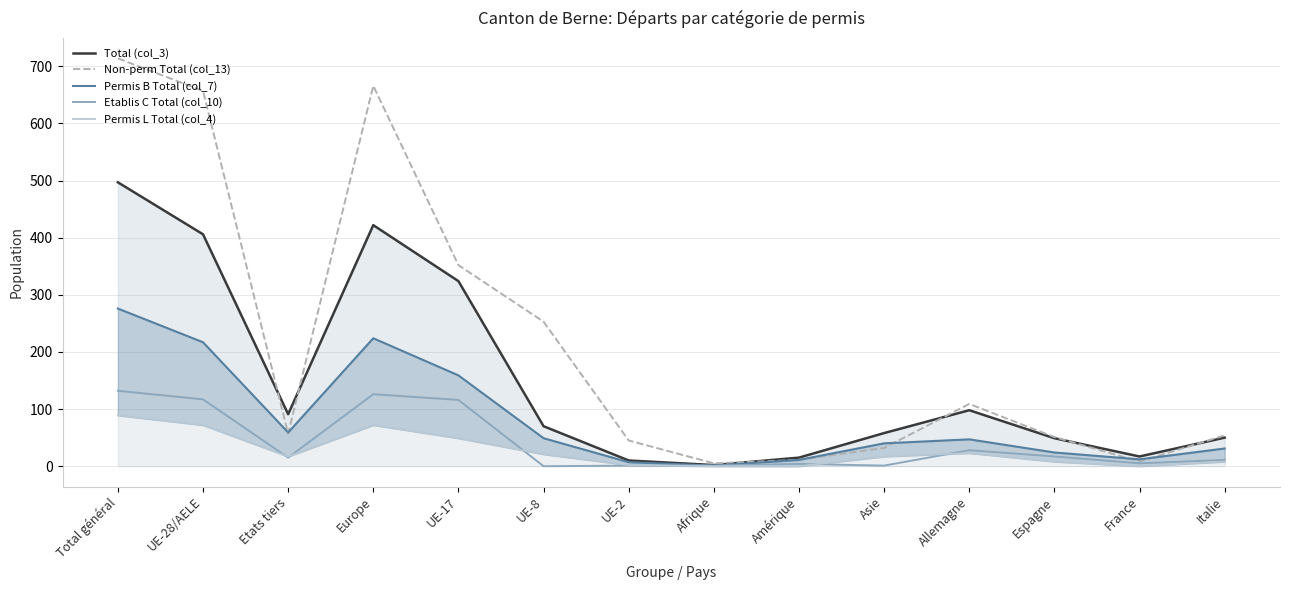

True or false: Etablis C Total (col_10) has a value of 2 at Amérique.

False